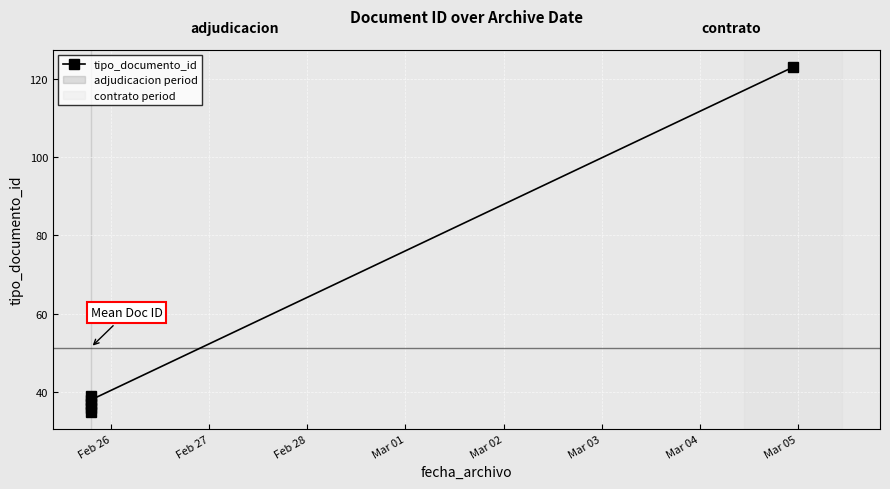

True or false: the data shows 35 at Feb 26.

True